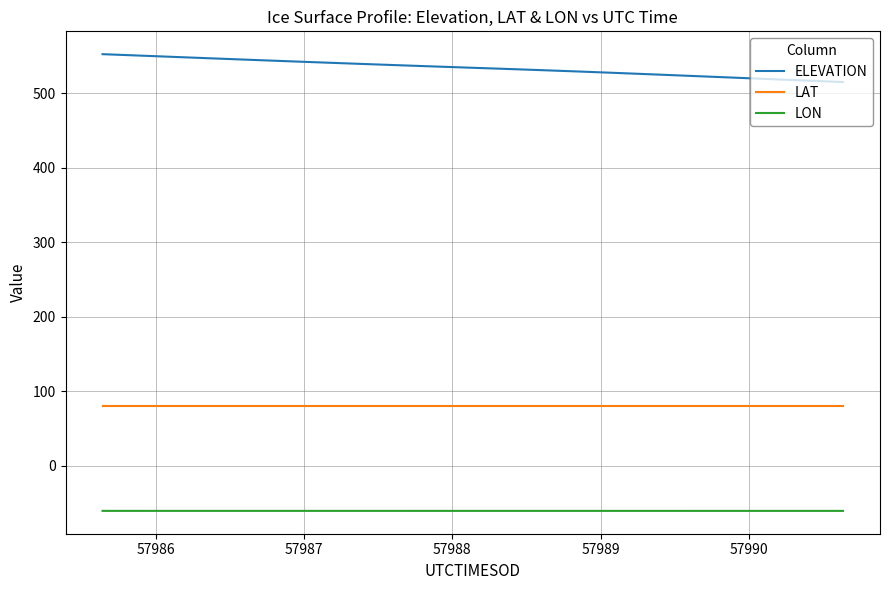

Which series has the largest range (max minus min)?

ELEVATION